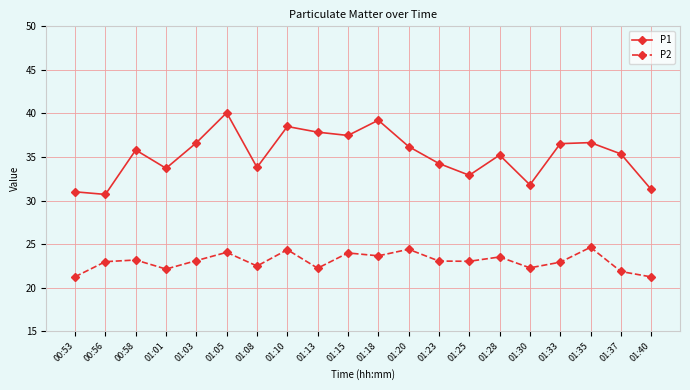

True or false: P2 and P1 intersect in this chart.

False